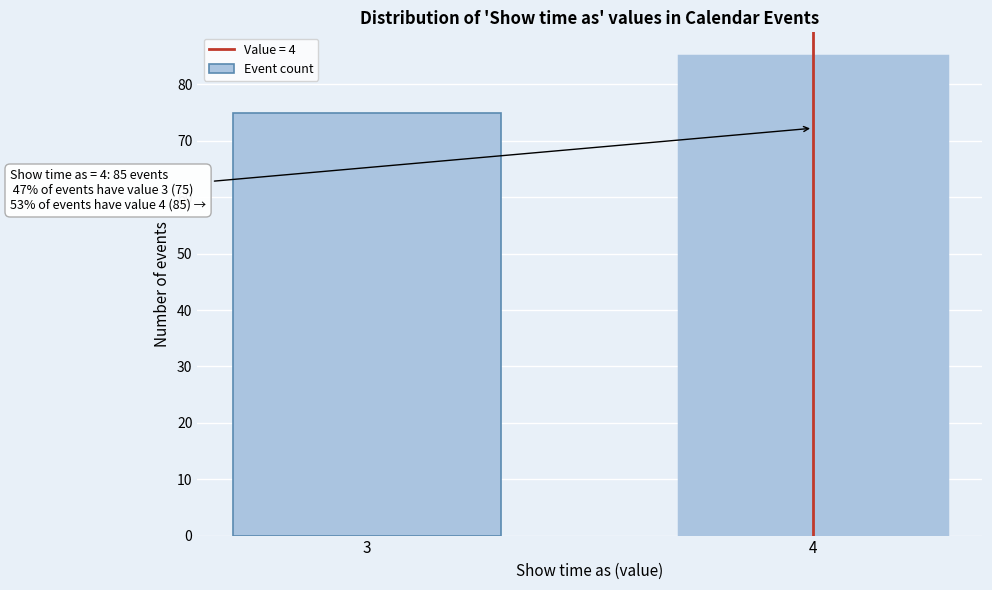

Reading right to left, extract all data points from this chart.

85	75